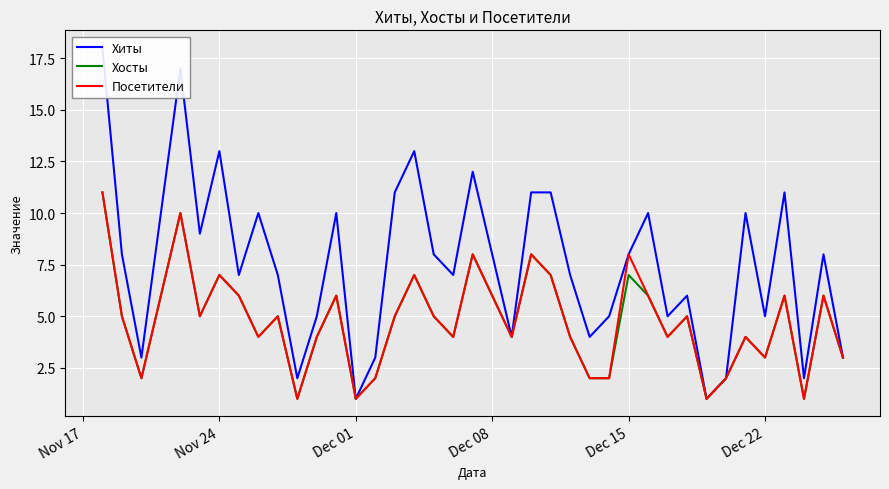

Reading left to right, transcribe all the data shown in this chart.

Хиты: 18	8	3	10	17	9	13	7	10	7	2	5	10	1	3	11	13	8	7	12	4	11	11	7	4	5	8	10	5	6	1	2	10	5	11	2	8	3
Хосты: 11	5	2	6	10	5	7	6	4	5	1	4	6	1	2	5	7	5	4	8	4	8	7	4	2	2	7	6	4	5	1	2	4	3	6	1	6	3
Посетители: 11	5	2	6	10	5	7	6	4	5	1	4	6	1	2	5	7	5	4	8	4	8	7	4	2	2	8	6	4	5	1	2	4	3	6	1	6	3